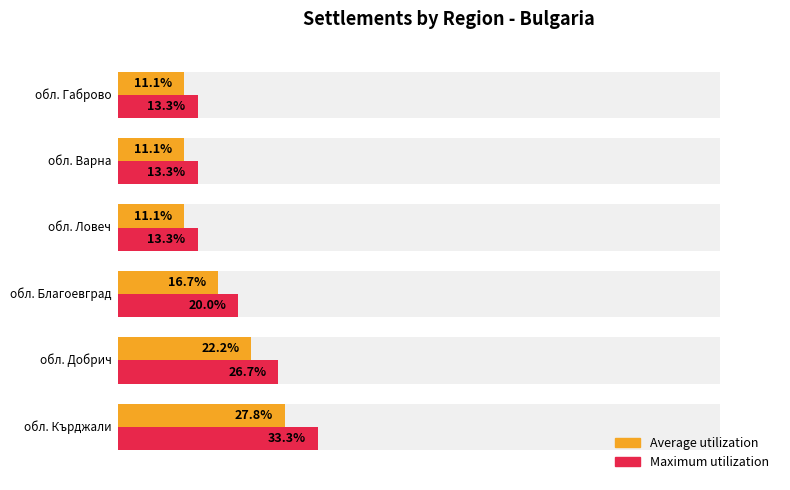

How many distinct data groups are displayed?

2